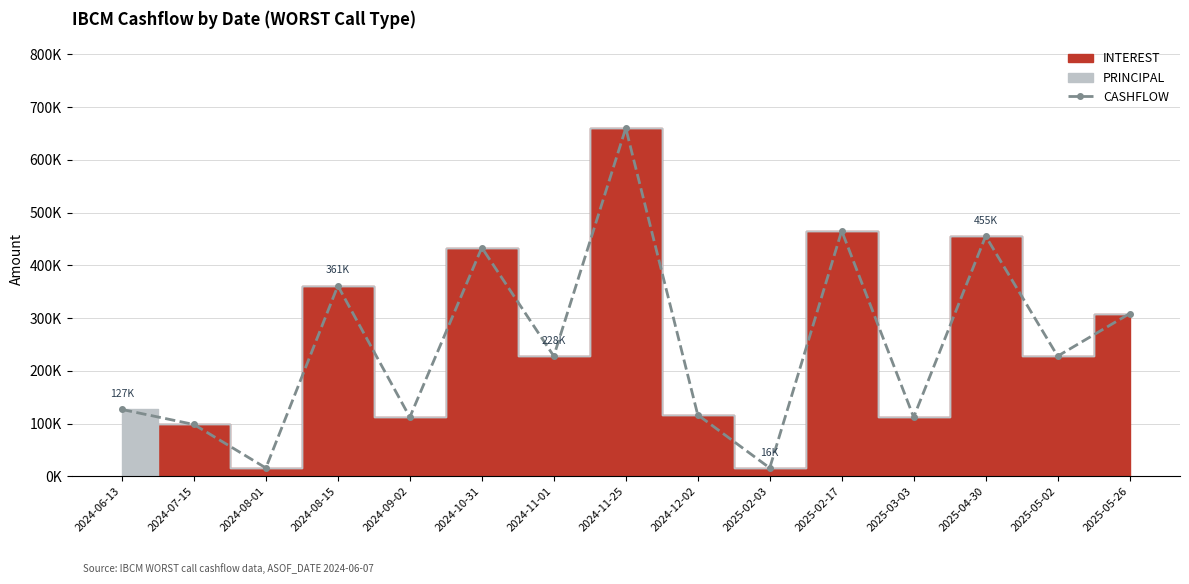

Which category has the lowest value across all series?

2024-08-01